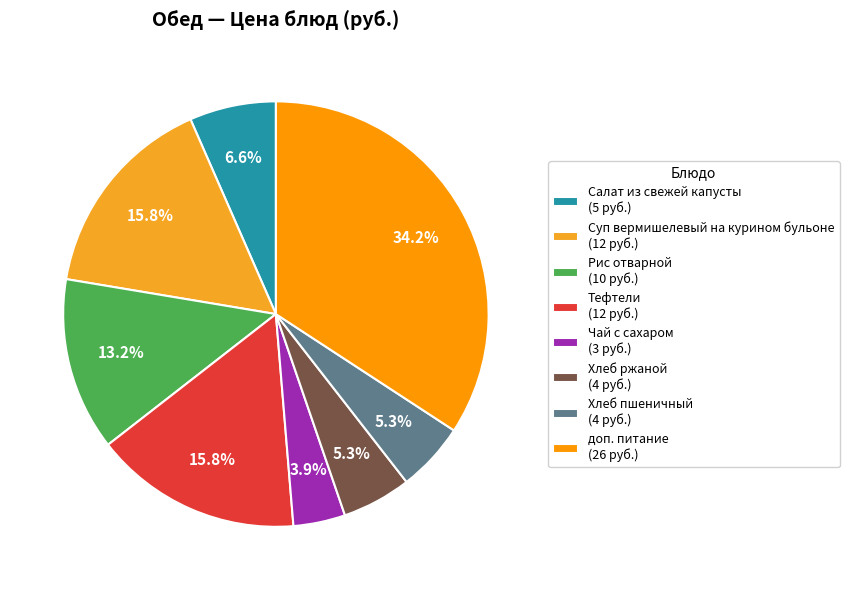

To the nearest percent, what is the difference between the Суп вермишелевый на курином бульоне and Рис отварной slice percentages?

3%